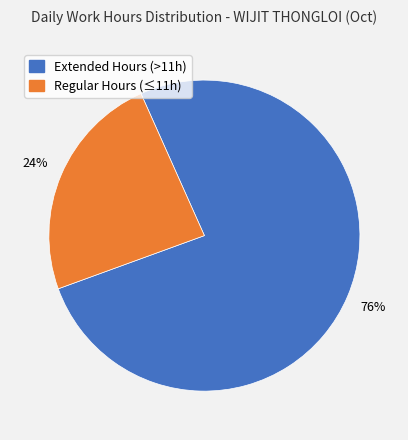

Is there any slice that represents more than half of the pie?

Yes